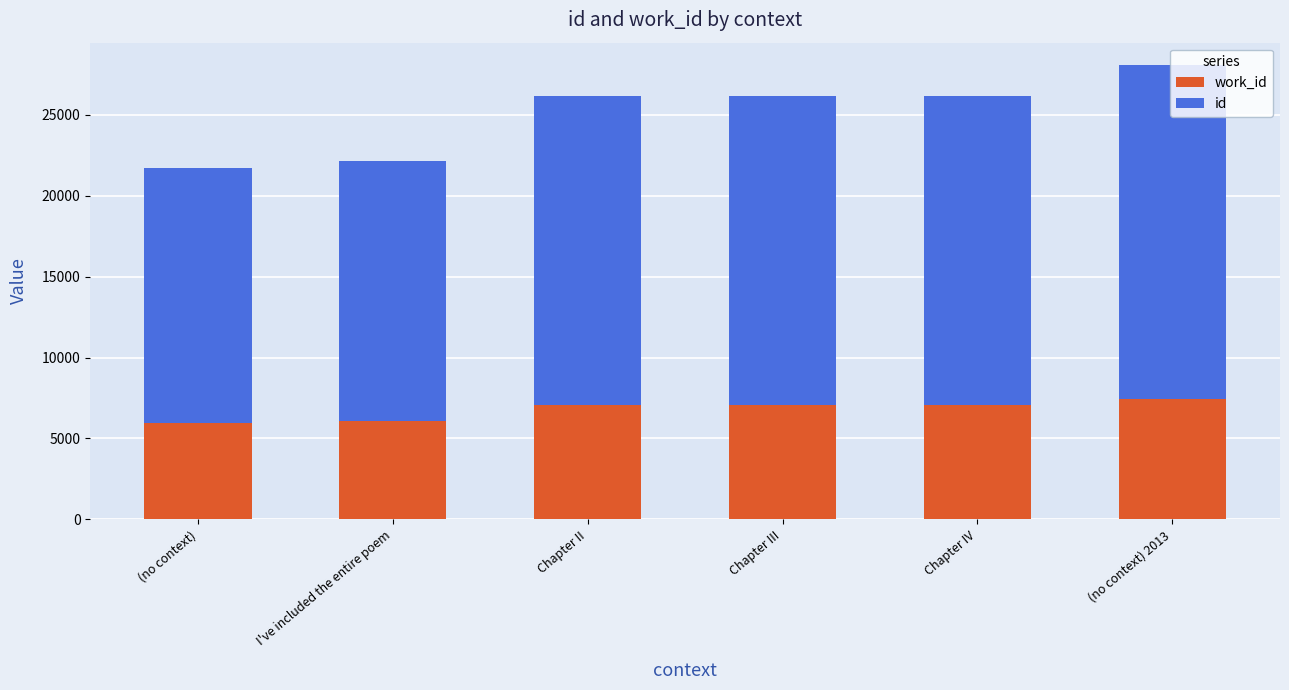

At which category is the sum across all series the highest?

(no context) 2013